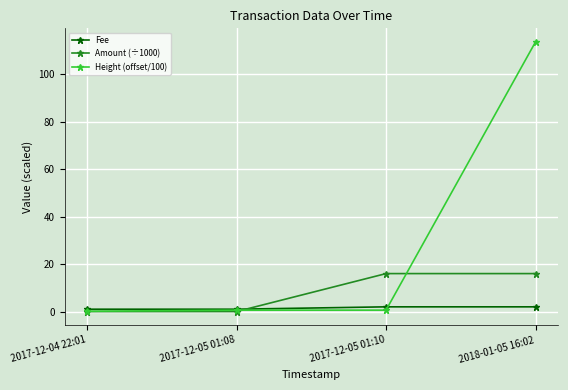

What is the sum of the Fee values at 2018-01-05 16:02 and 2017-12-05 01:10?

4.0